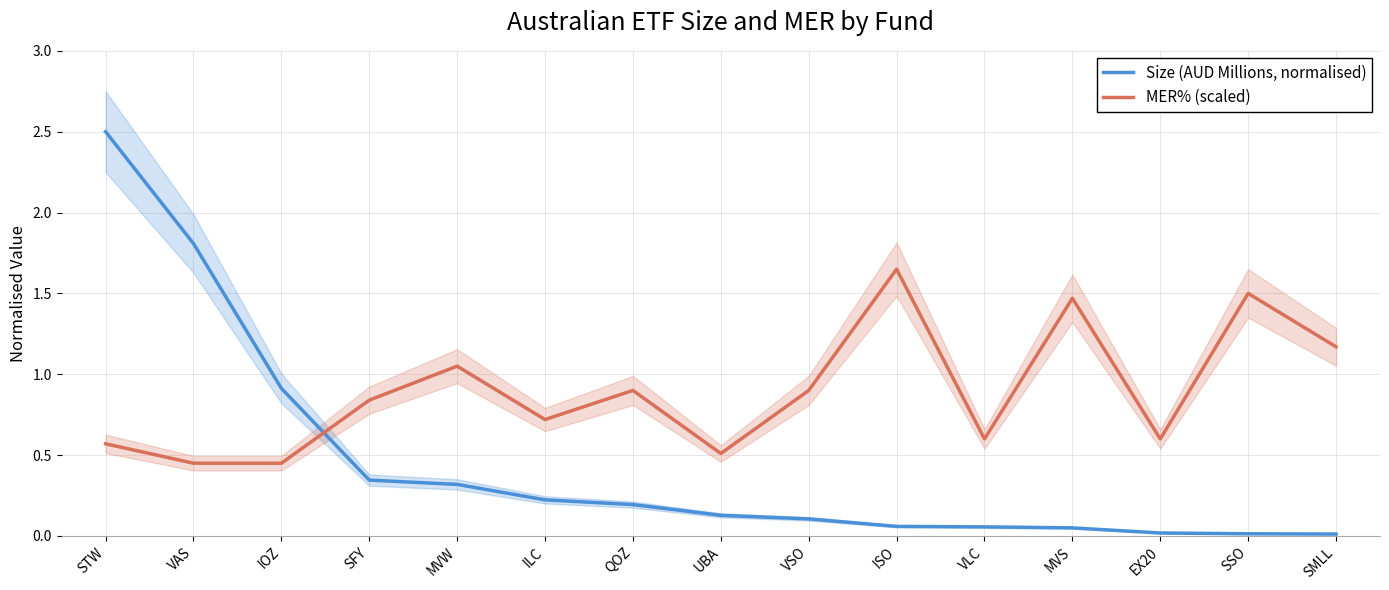

At which label does Size (AUD Millions, normalised) reach its peak?

STW